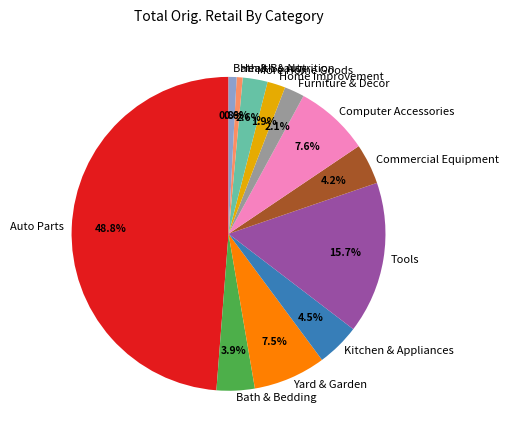

Does Health & Nutrition represent more than half of the total?

No